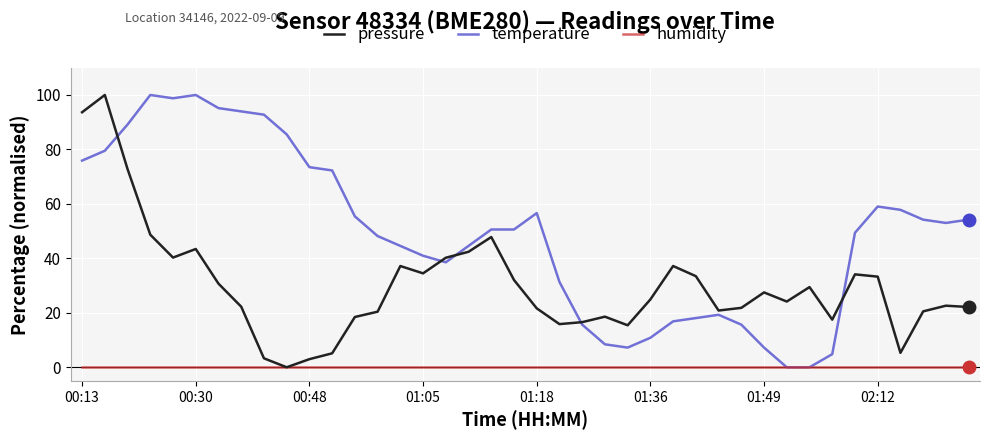

Which series has the largest total across all categories?

temperature